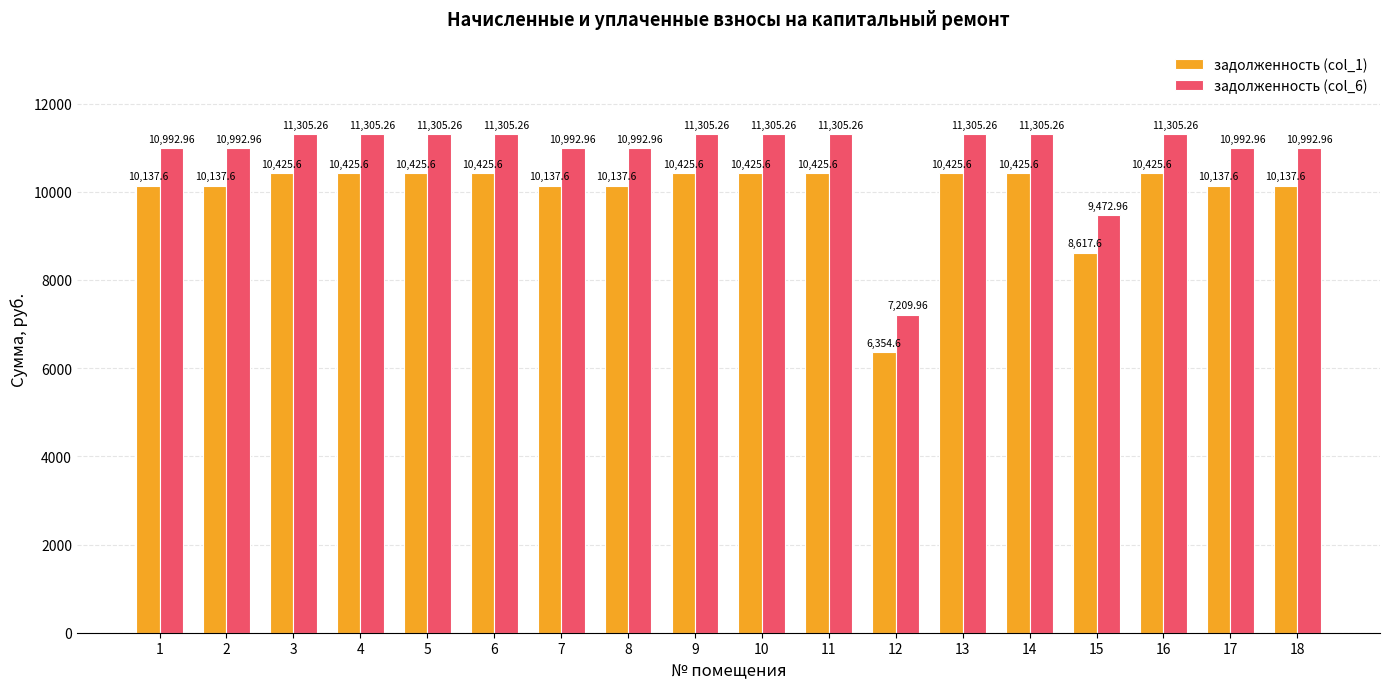

What is the value of the задолженность (col_1) bar at the 7th from the left?

10137.6